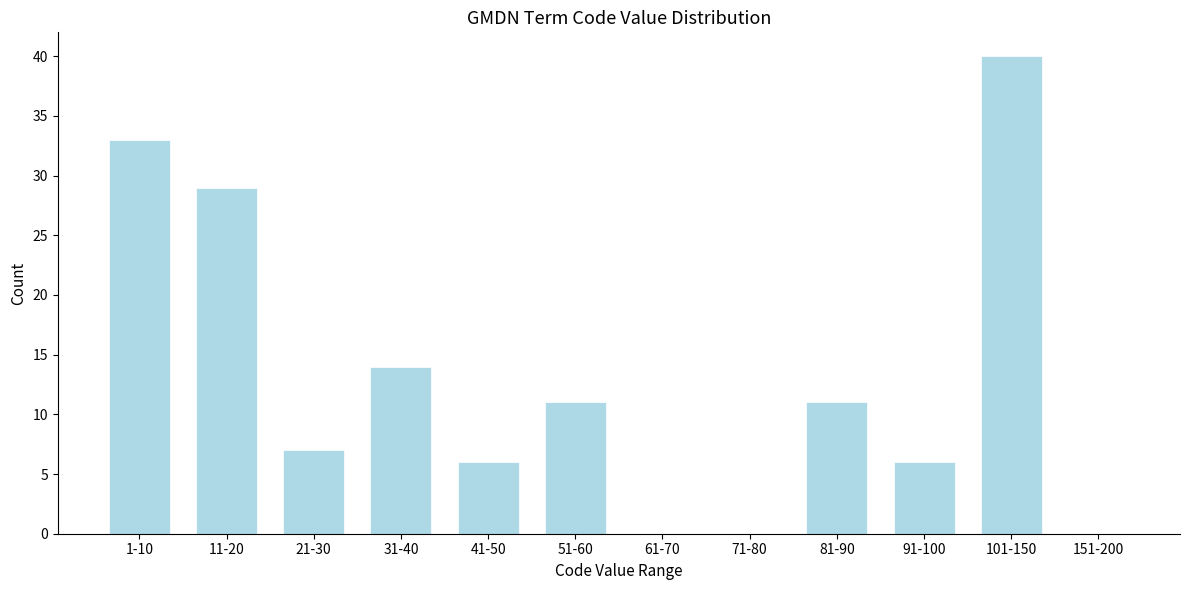

The chart shows a value of 20 at 1-10. True or false?

False